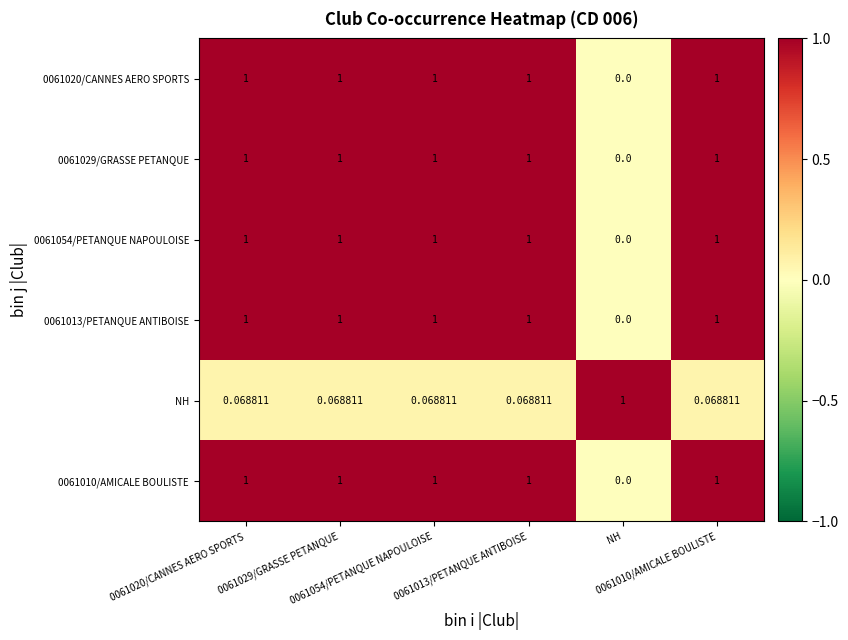

How many data points does each series have?

6